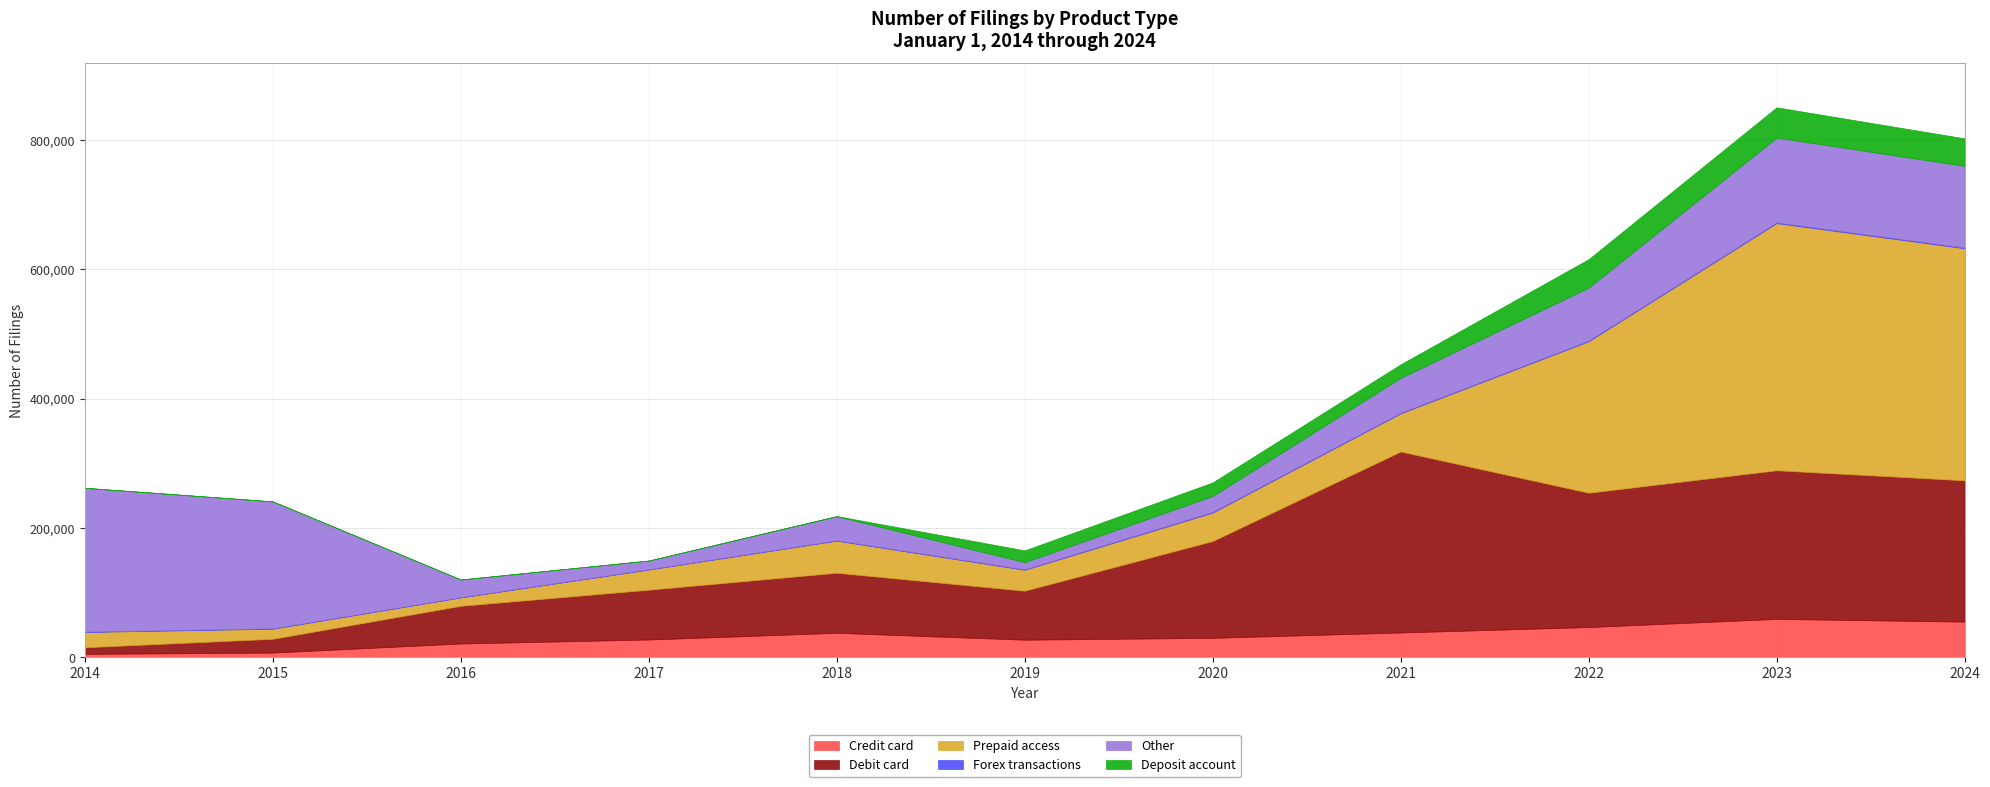

Reading left to right, transcribe all the data shown in this chart.

Credit card: 2014=5209	2015=7150	2016=21227	2017=27424	2018=37723	2019=27100	2020=29971	2021=38251	2022=46625	2023=59244	2024=55038
Debit card: 2014=10170	2015=21321	2016=58251	2017=76958	2018=92908	2019=75720	2020=149714	2021=279869	2022=207724	2023=229850	2024=218514
Prepaid access: 2014=23638	2015=15586	2016=12966	2017=31170	2018=49600	2019=32338	2020=43942	2021=58964	2022=234217	2023=382112	2024=358797
Forex transactions: 2014=580	2015=676	2016=463	2017=481	2018=614	2019=859	2020=1214	2021=1098	2022=1042	2023=1326	2024=1230
Other: 2014=222370	2015=196253	2016=27244	2017=13455	2018=37171	2019=10866	2020=24424	2021=53703	2022=81872	2023=130967	2024=126111
Deposit account: 2014=0	2015=0	2016=0	2017=0	2018=279	2019=18345	2020=21100	2021=21088	2022=44088	2023=46833	2024=42663